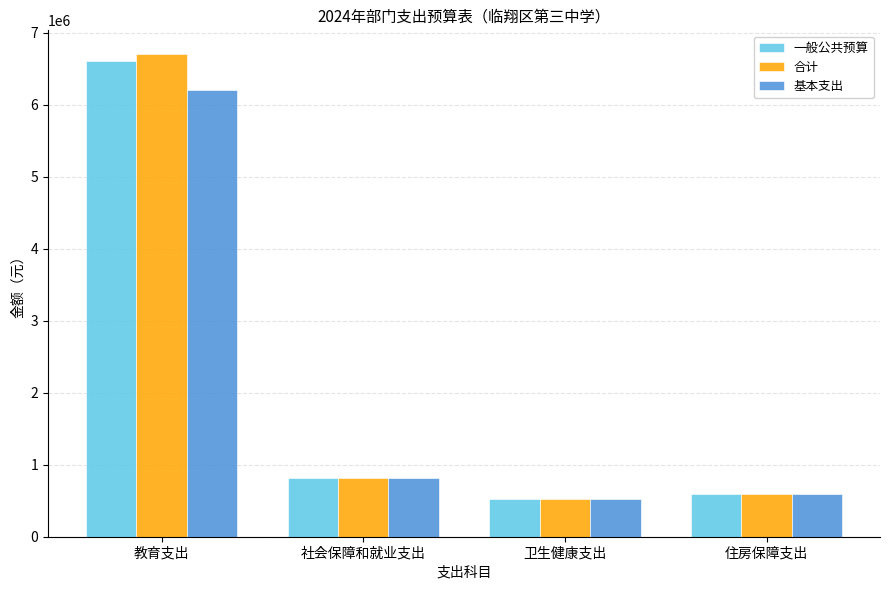

What are all the series names shown in the legend?

一般公共预算, 合计, 基本支出